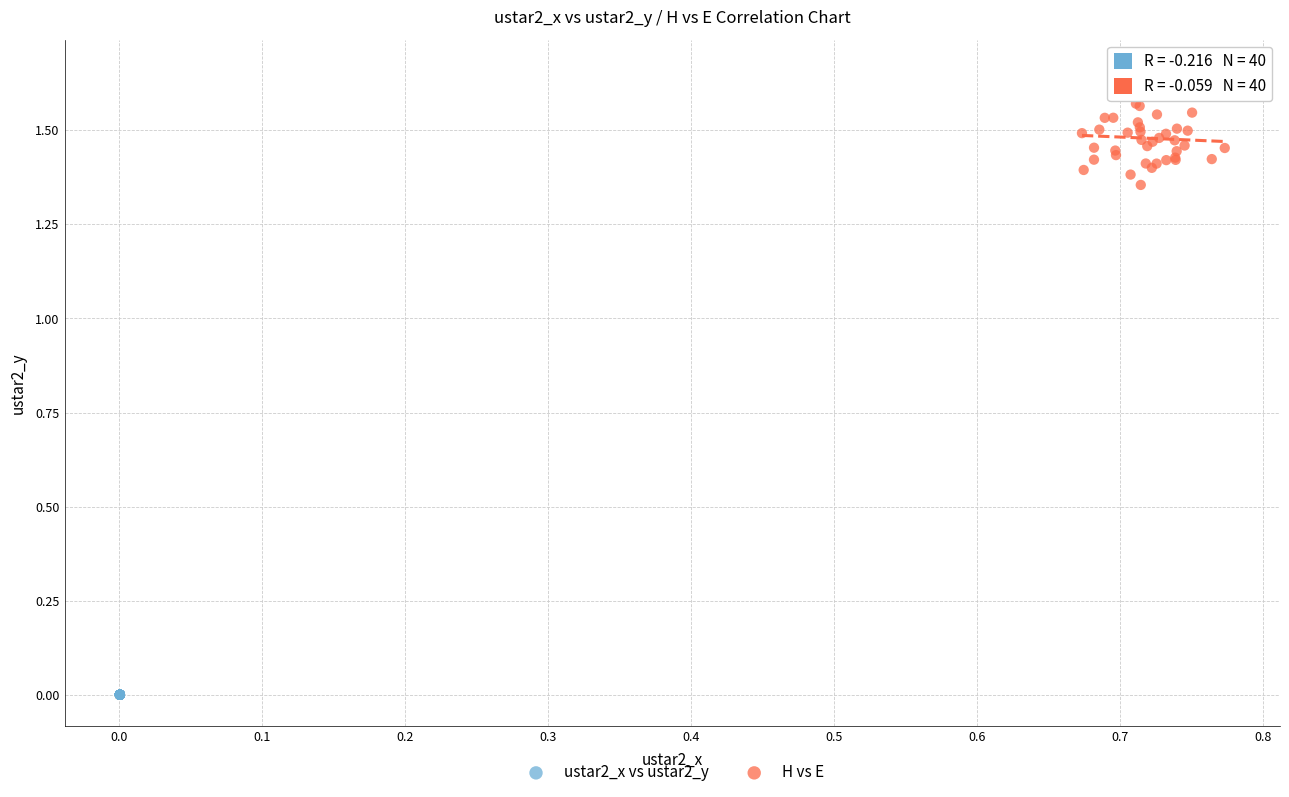

Which series has the largest Y range (max minus min)?

H vs E